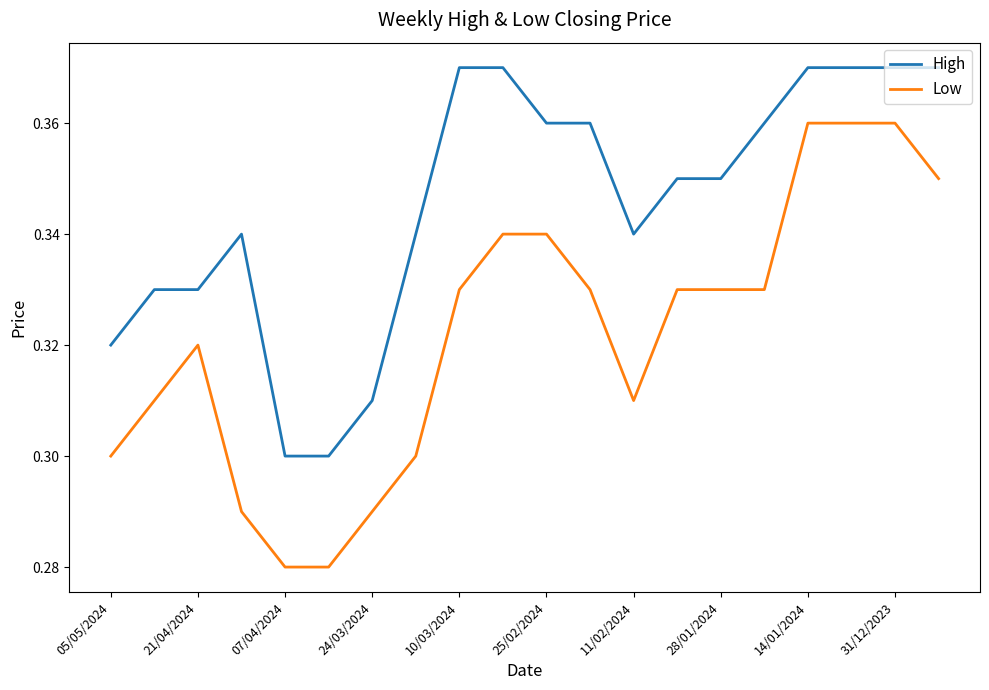

True or false: Low and High intersect in this chart.

False